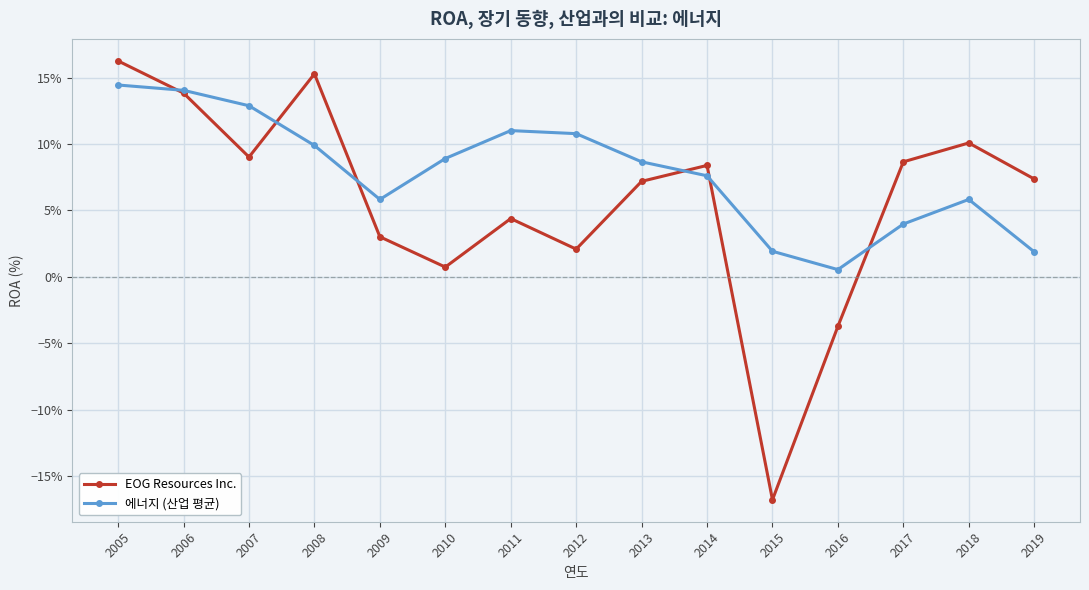

What is the difference between the maximum and second lowest values in the EOG Resources Inc. series?

0.2